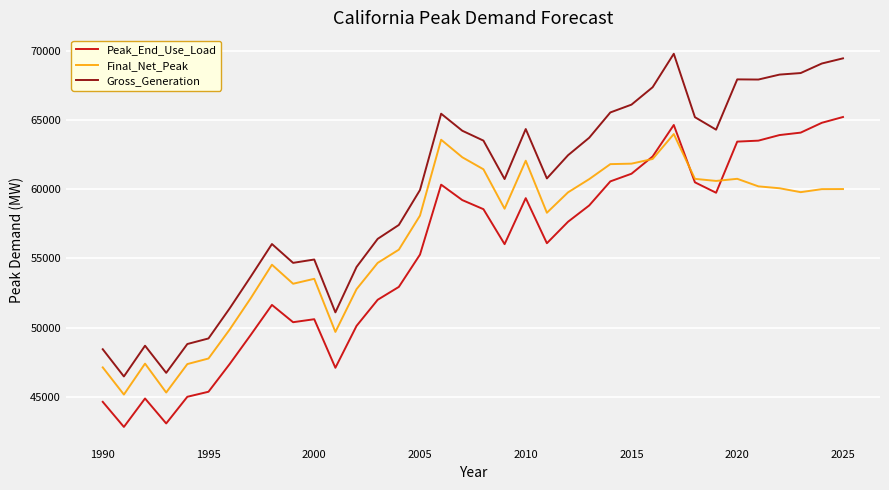

True or false: Gross_Generation and Peak_End_Use_Load intersect in this chart.

False